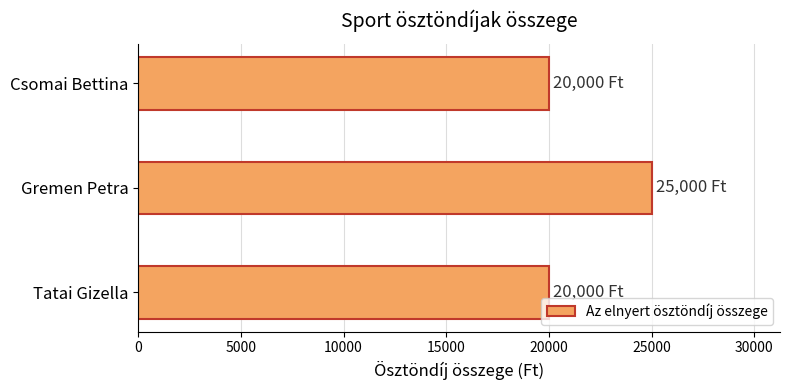

What is the average value?

21667